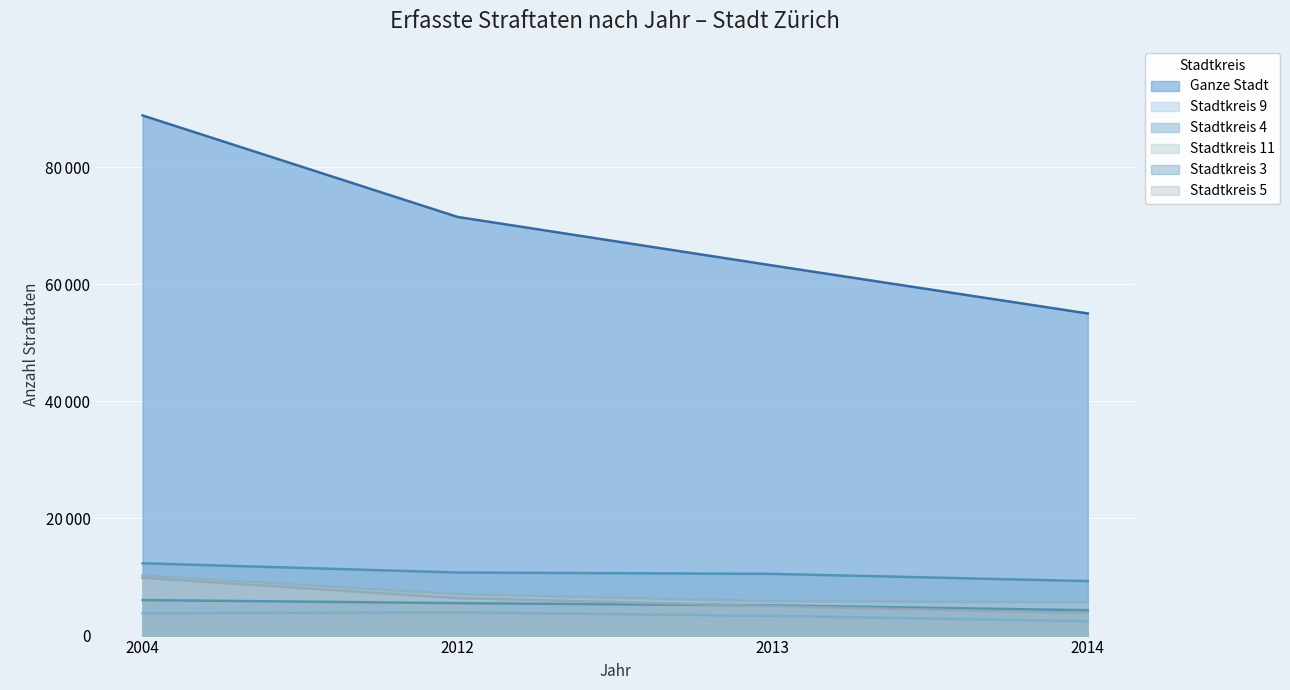

What is the spread (max minus min) of values at 2014?

52576